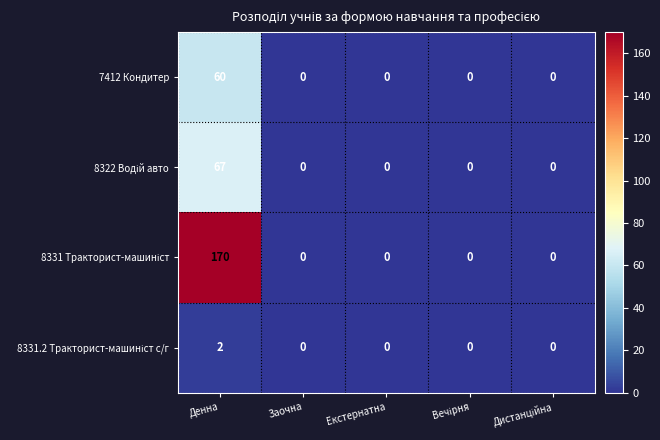

At which category is the sum across all series the highest?

Денна